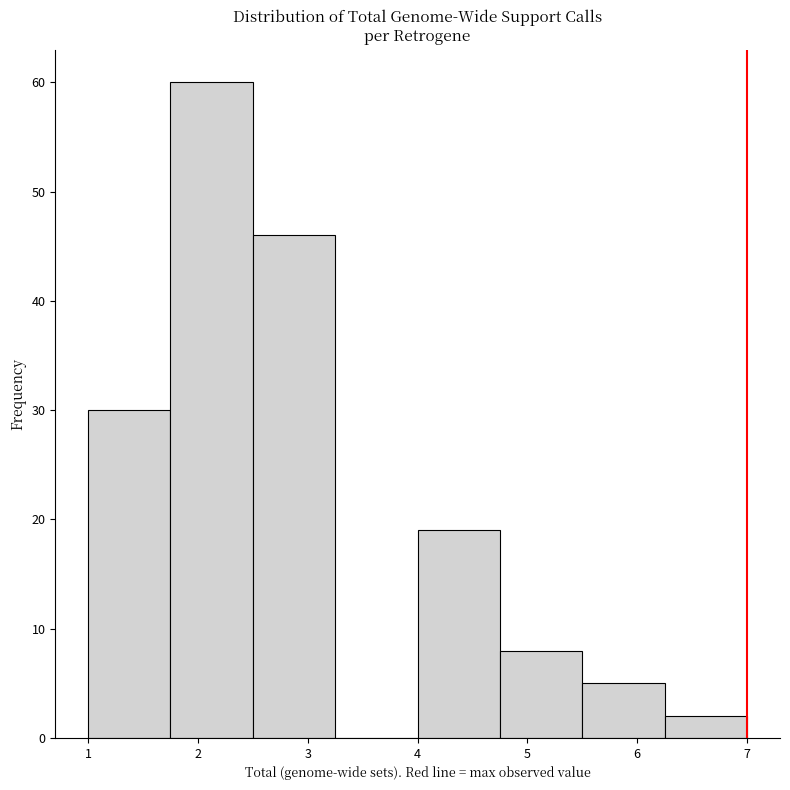

Reading left to right, list every bar in this chart as the range it spans on the x-axis followed by its height. Neither the bar edges nor the heights are printed on the chart, so give them approximately, as read against the axes.

1.00 to 1.75: 30
1.75 to 2.50: 60
2.50 to 3.25: 46
3.25 to 4.00: 0
4.00 to 4.75: 19
4.75 to 5.50: 8
5.50 to 6.25: 5
6.25 to 7.00: 2